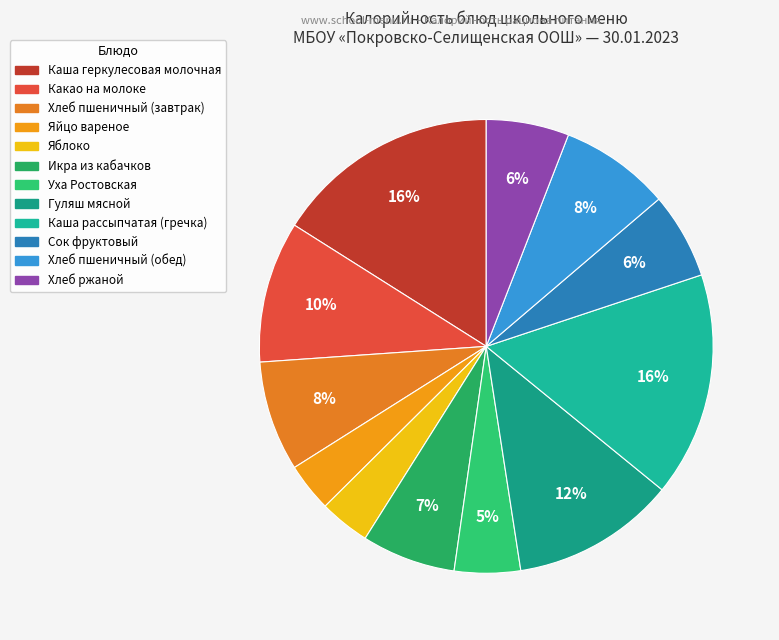

To the nearest percent, what is the difference between the largest and smallest slice percentages?

13%